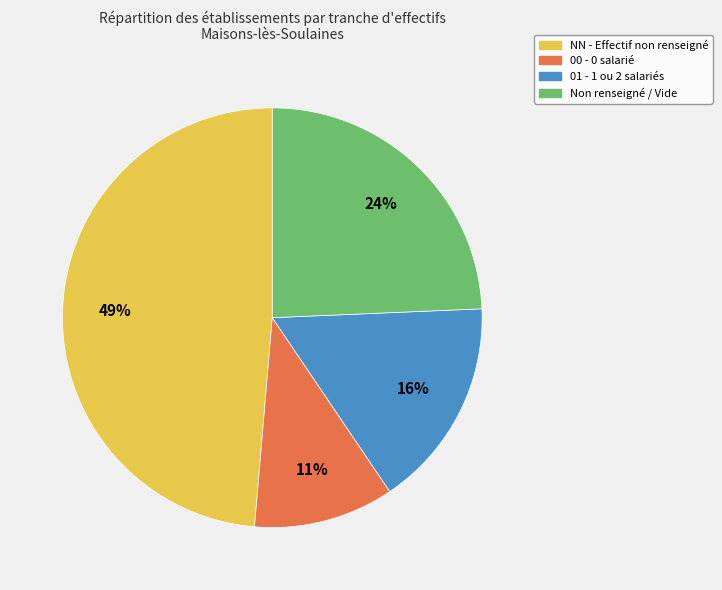

Is there any slice that represents more than half of the pie?

No